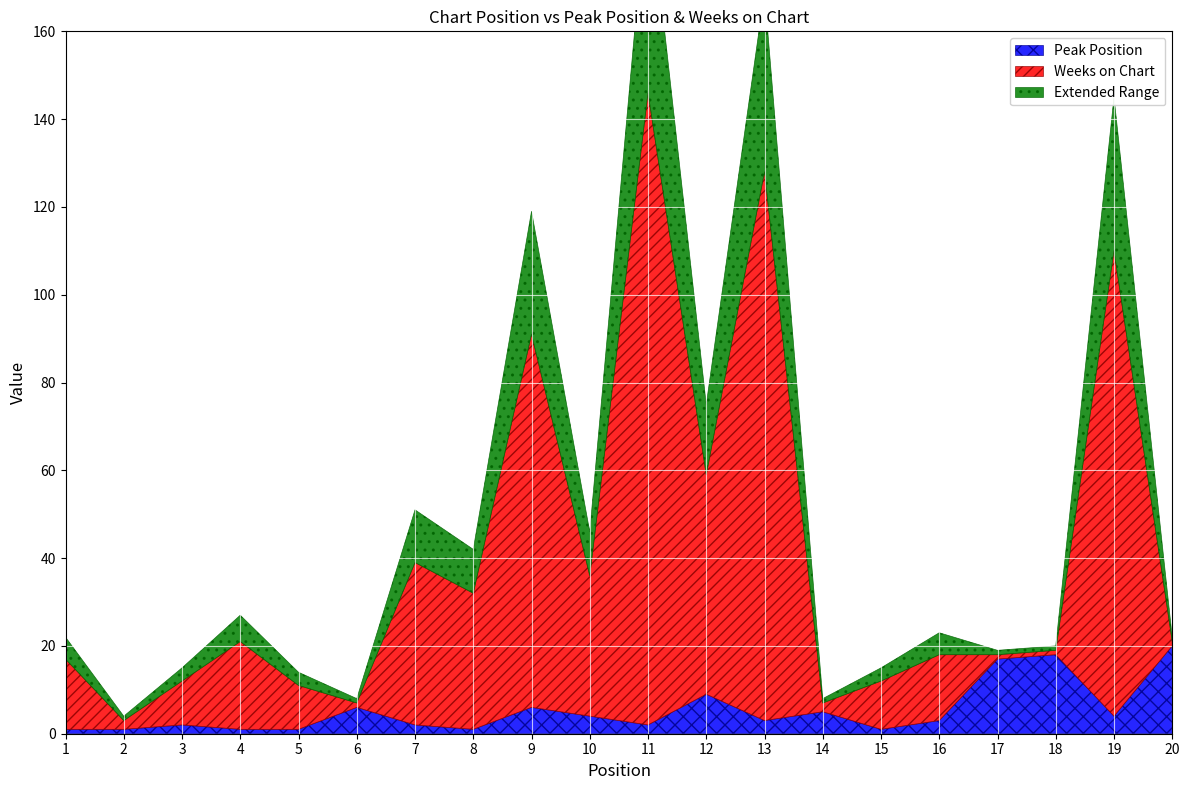

What is the value of the Peak Position point at the 15th from the left?

1